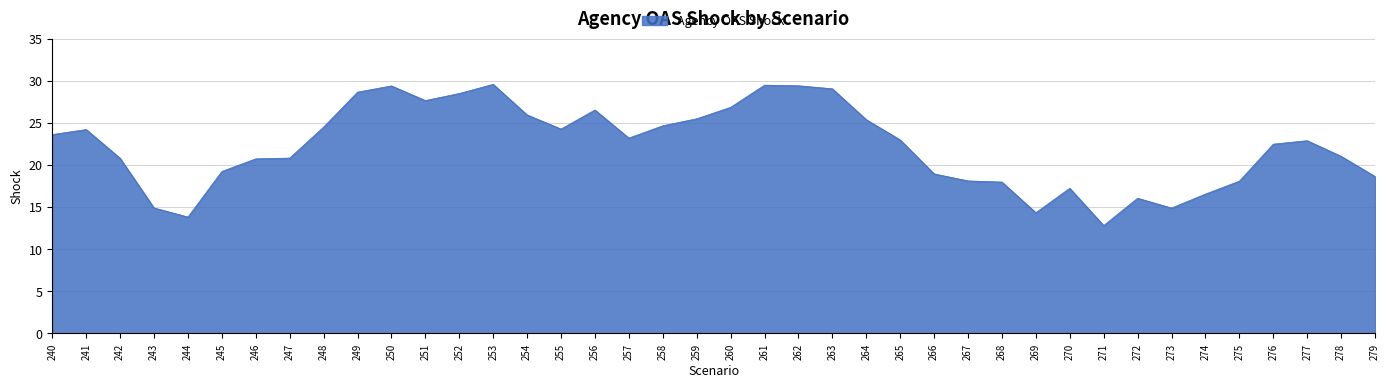

Count the number of data series in this chart.

1